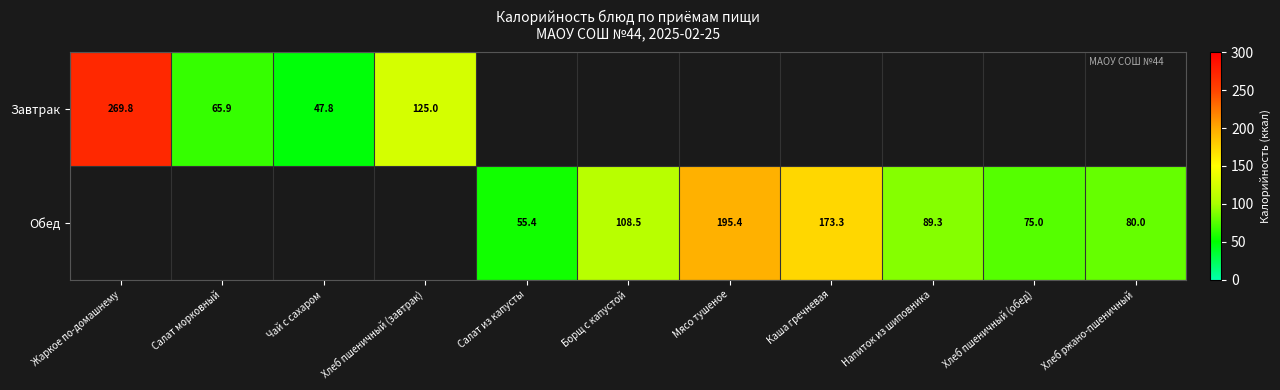

The value of Завтрак at Чай с сахаром is 47.8. True or false?

True